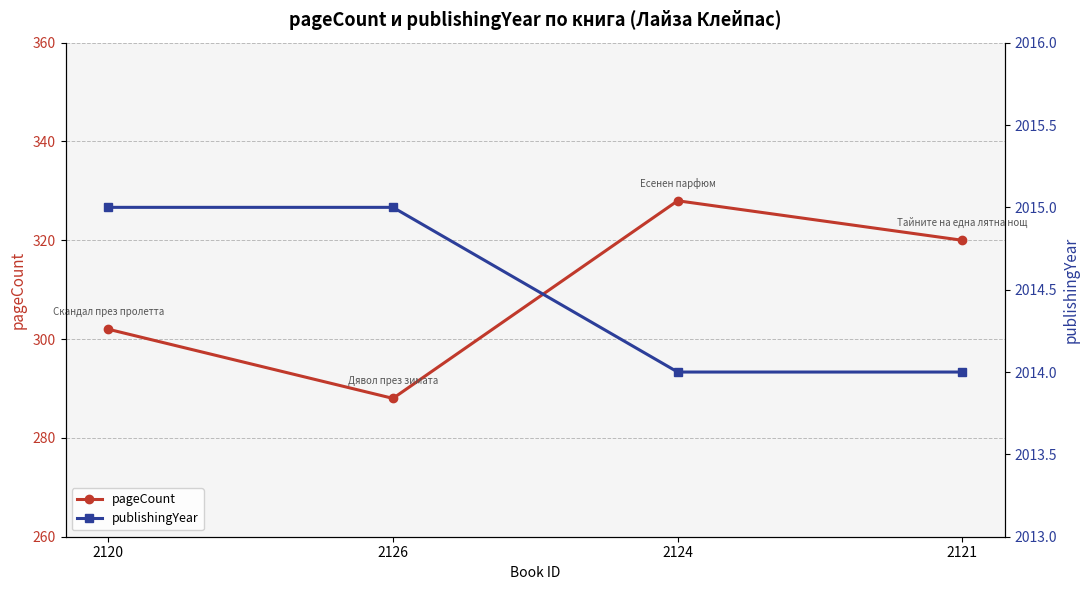

Reading right to left, list all the values displayed in this chart.

pageCount: 2121=320	2124=328	2126=288	2120=302
publishingYear: 2121=2014	2124=2014	2126=2015	2120=2015